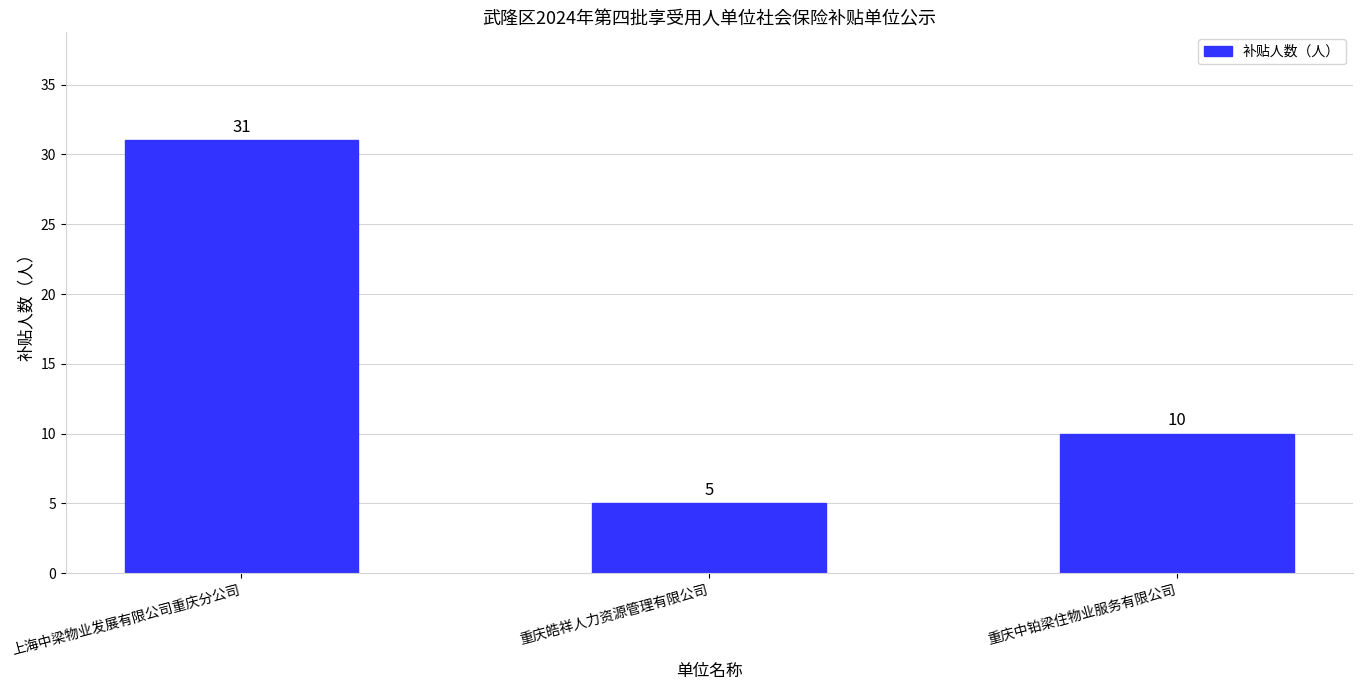

What is the ratio of the value at 重庆皓祥人力资源管理有限公司 to the value at 上海中梁物业发展有限公司重庆分公司?

0.2